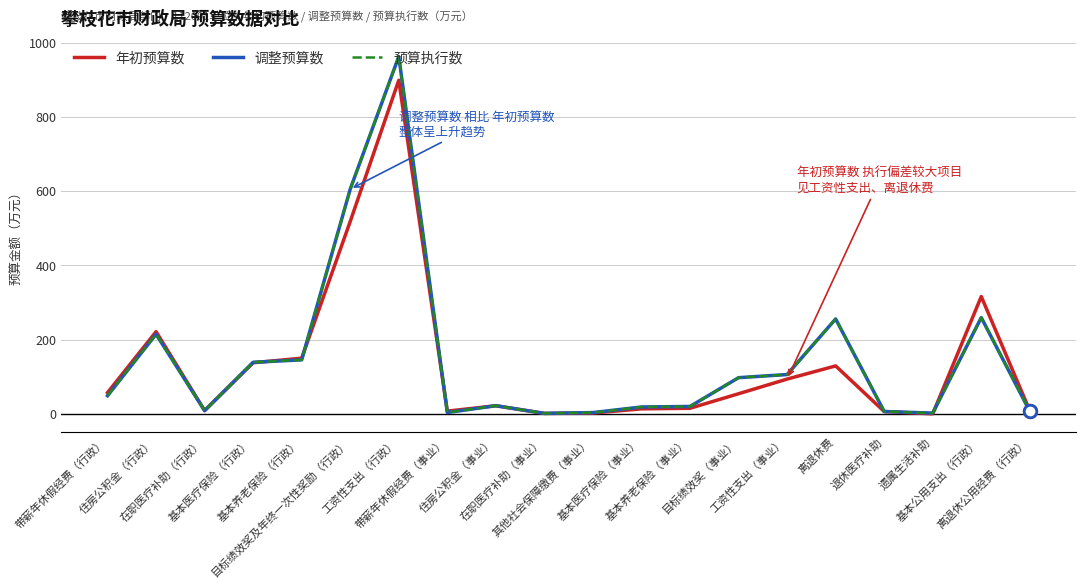

Reading left to right, transcribe all the data shown in this chart.

年初预算数: 带薪年休假经费（行政）=57.2	住房公积金（行政）=221.3	在职医疗补助（行政）=8.8	基本医疗保险（行政）=137.6	基本养老保险（行政）=149.9	目标绩效奖及年终一次性奖励（行政）=518.2	工资性支出（行政）=898.6	带薪年休假经费（事业）=7.3	住房公积金（事业）=21.7	在职医疗补助（事业）=1.1	其他社会保障缴费（事业）=2.1	基本医疗保险（事业）=13.4	基本养老保险（事业）=15.0	目标绩效奖（事业）=54.1	工资性支出（事业）=93.6	离退休费=129.1	退休医疗补助=6.2	遗属生活补助=0.0	基本公用支出（行政）=315.9	离退休公用经费（行政）=8.3
调整预算数: 带薪年休假经费（行政）=48.7	住房公积金（行政）=214.4	在职医疗补助（行政）=8.5	基本医疗保险（行政）=138.8	基本养老保险（行政）=145.4	目标绩效奖及年终一次性奖励（行政）=605.2	工资性支出（行政）=962.4	带薪年休假经费（事业）=3.5	住房公积金（事业）=21.9	在职医疗补助（事业）=1.3	其他社会保障缴费（事业）=3.4	基本医疗保险（事业）=18.4	基本养老保险（事业）=19.9	目标绩效奖（事业）=97.4	工资性支出（事业）=105.8	离退休费=255.6	退休医疗补助=6.3	遗属生活补助=2.0	基本公用支出（行政）=259.3	离退休公用经费（行政）=6.7
预算执行数: 带薪年休假经费（行政）=48.7	住房公积金（行政）=214.4	在职医疗补助（行政）=8.5	基本医疗保险（行政）=138.8	基本养老保险（行政）=145.4	目标绩效奖及年终一次性奖励（行政）=605.2	工资性支出（行政）=962.4	带薪年休假经费（事业）=3.5	住房公积金（事业）=21.9	在职医疗补助（事业）=1.3	其他社会保障缴费（事业）=3.4	基本医疗保险（事业）=18.4	基本养老保险（事业）=19.9	目标绩效奖（事业）=97.4	工资性支出（事业）=105.8	离退休费=255.6	退休医疗补助=6.3	遗属生活补助=2.0	基本公用支出（行政）=259.3	离退休公用经费（行政）=6.7